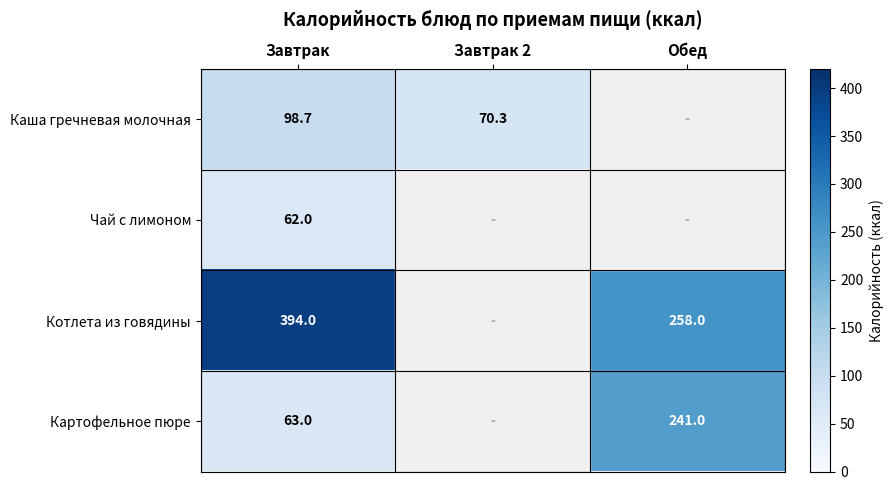

What is the difference between the Котлета из говядины values at Завтрак and Обед?

136.0